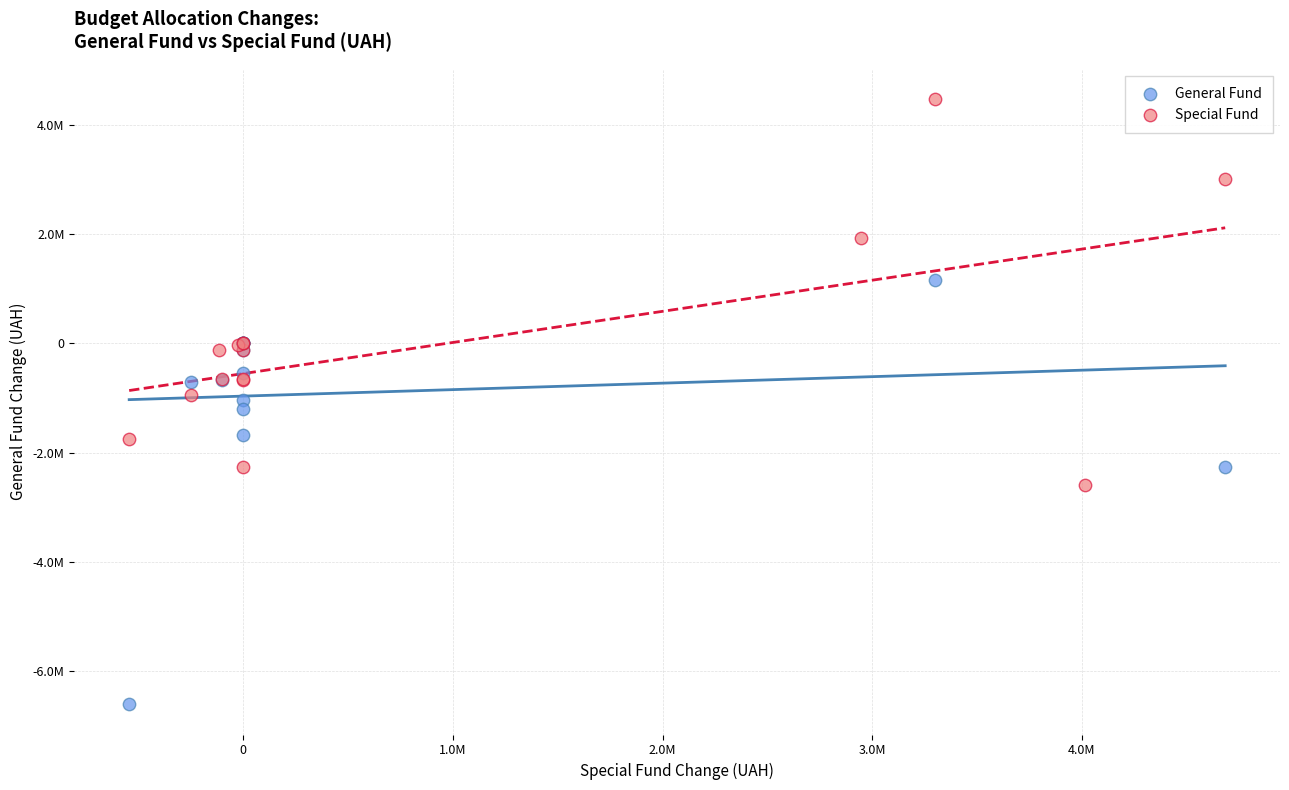

What are all the series names shown in the legend?

General Fund, Special Fund